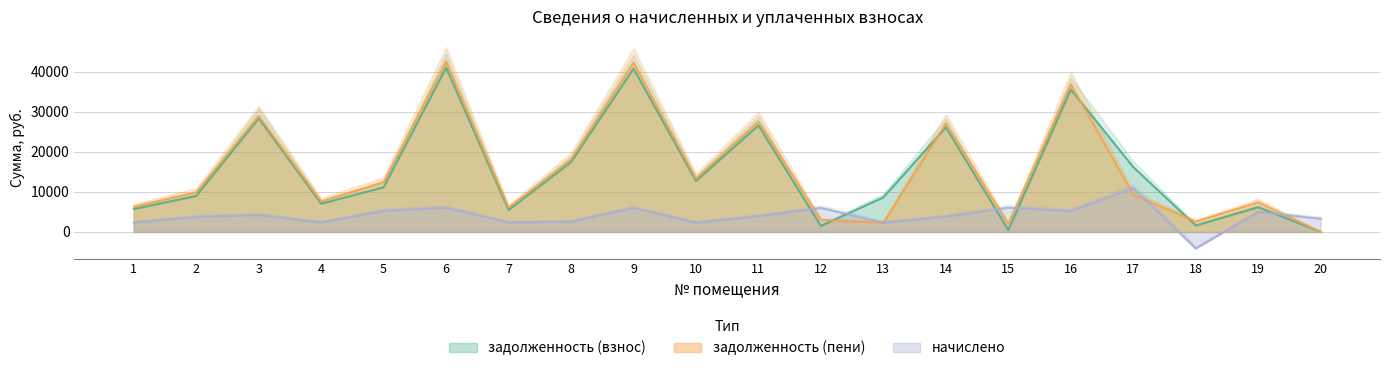

Where is задолженность (взнос) nearest to the value 20539?

8